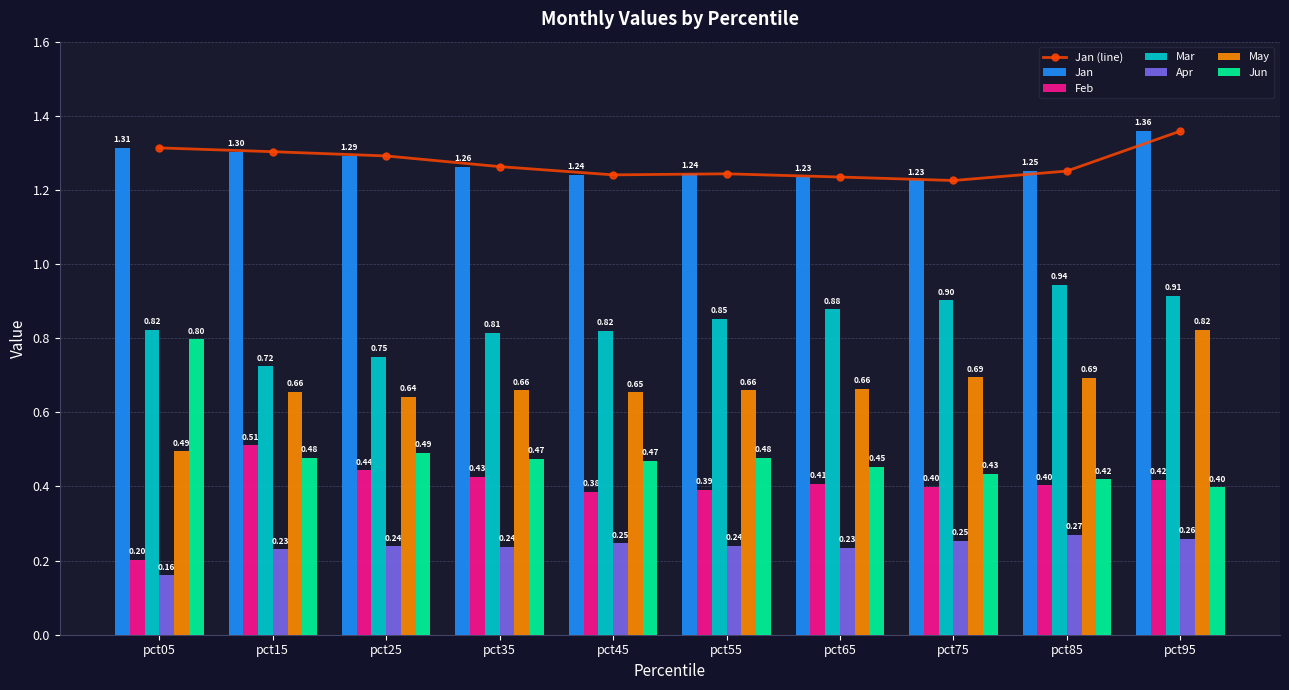

What is the value of the Jun bar at the 8th from the left?

0.4